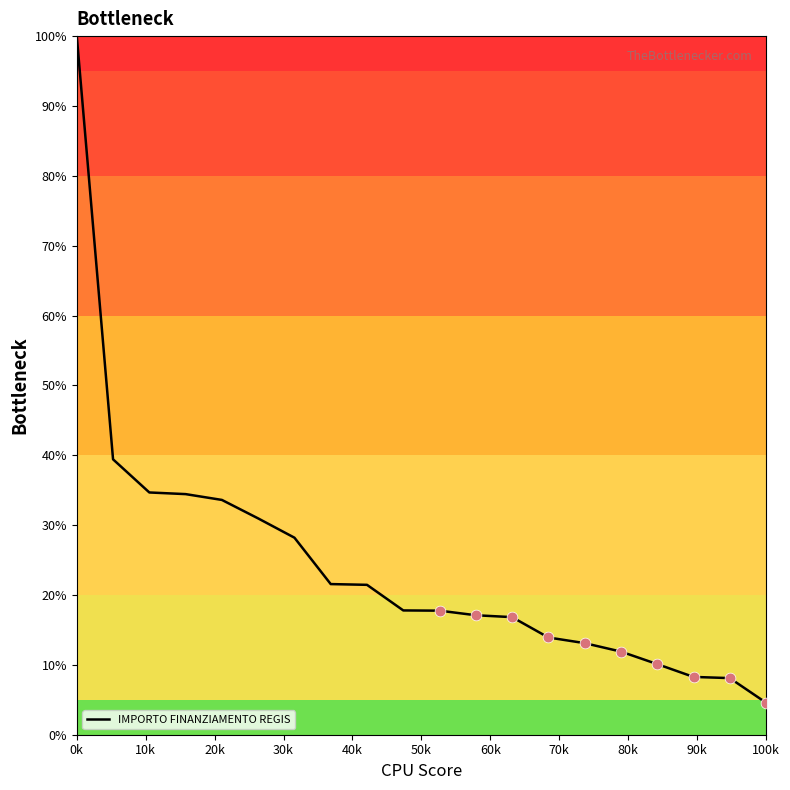

What is the difference between the maximum and minimum values?

95.4